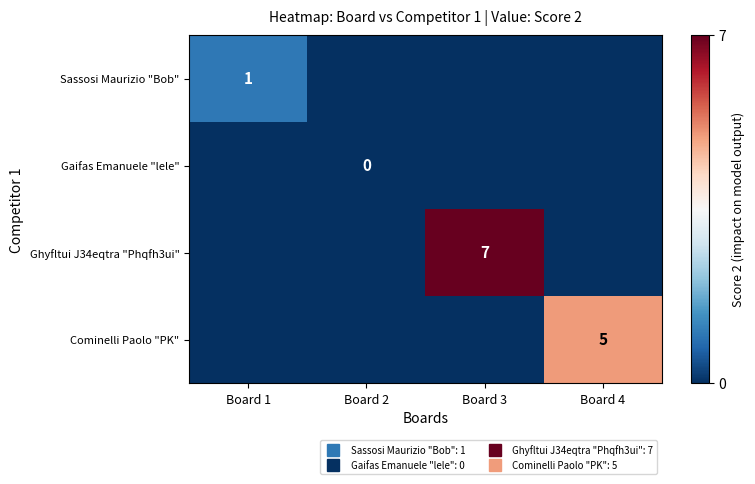

What is the sum of all Sassosi Maurizio "Bob" values?

1